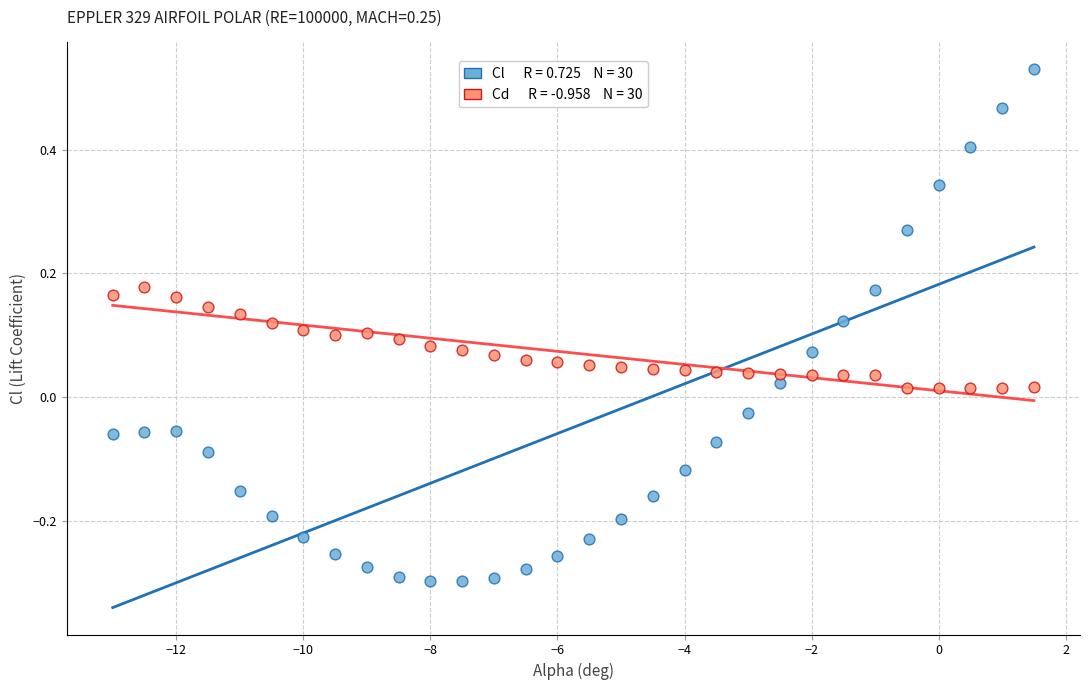

Across all data points, what is the range of X values (max minus min)?

14.5